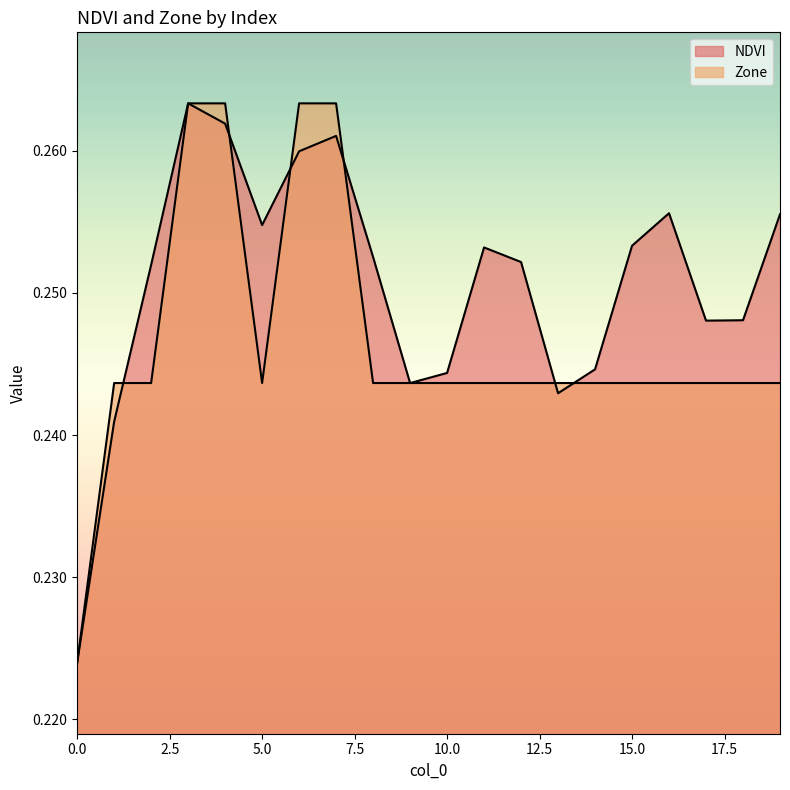

Which has a higher value, 0 or 11?

11